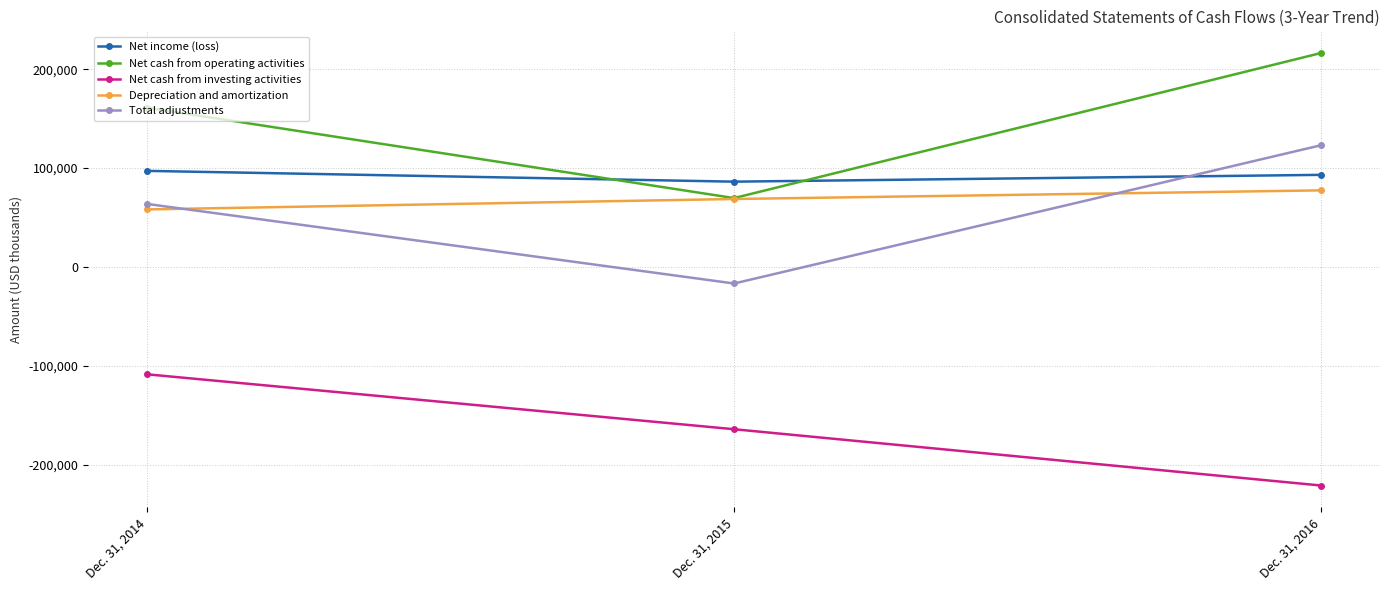

The Total adjustments series shows 63833 at Dec. 31, 2014. True or false?

True